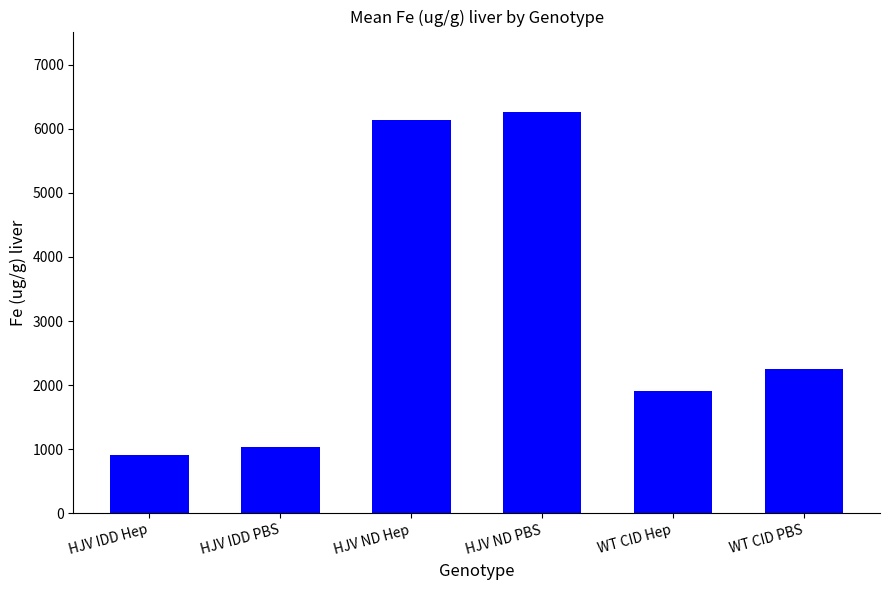

At which label does the data first exceed 2254?

HJV ND Hep